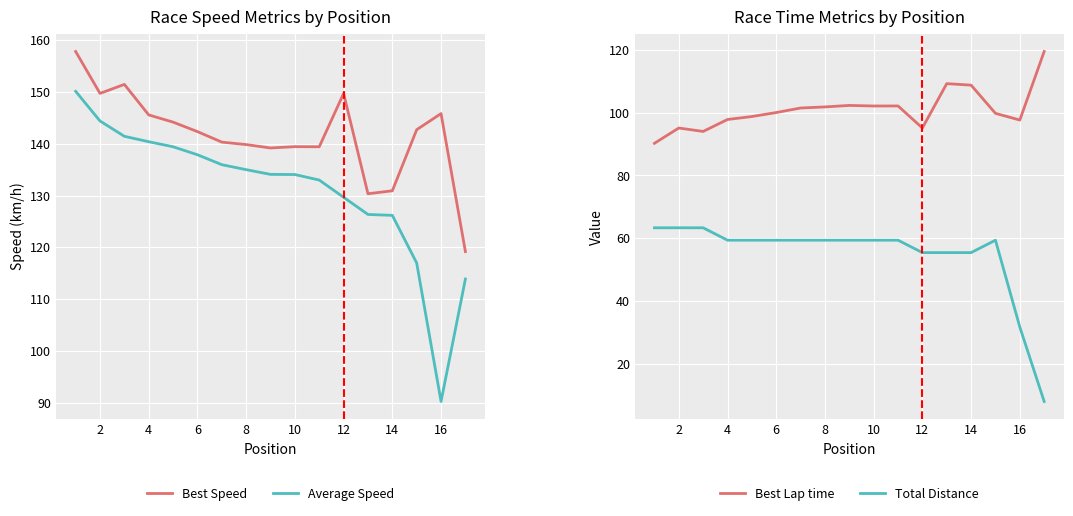

Does the chart display data point markers on the line(s)?

No